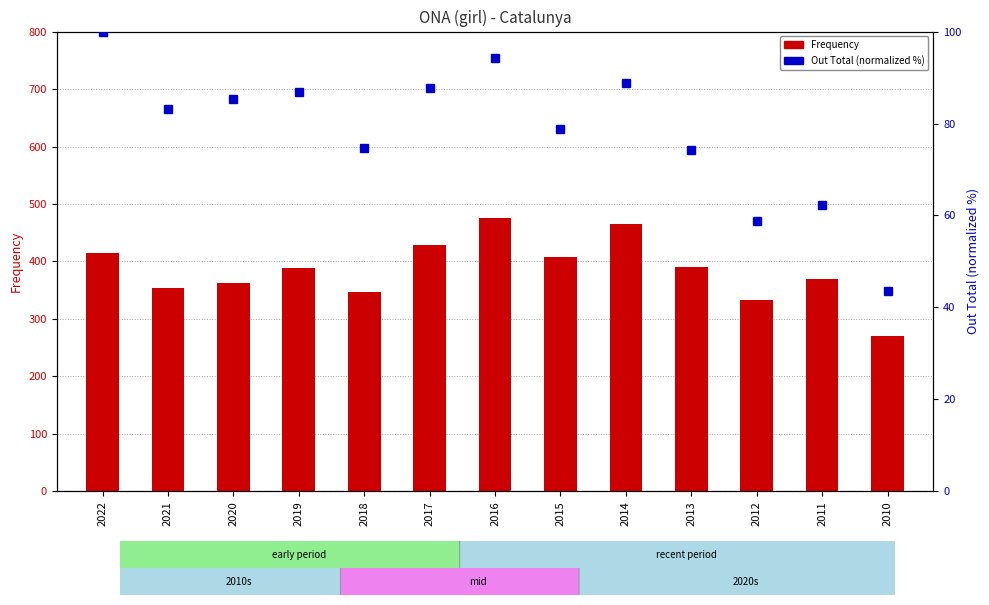

Rank the series at 2016 from lowest to highest value.

Out Total (normalized %), Frequency